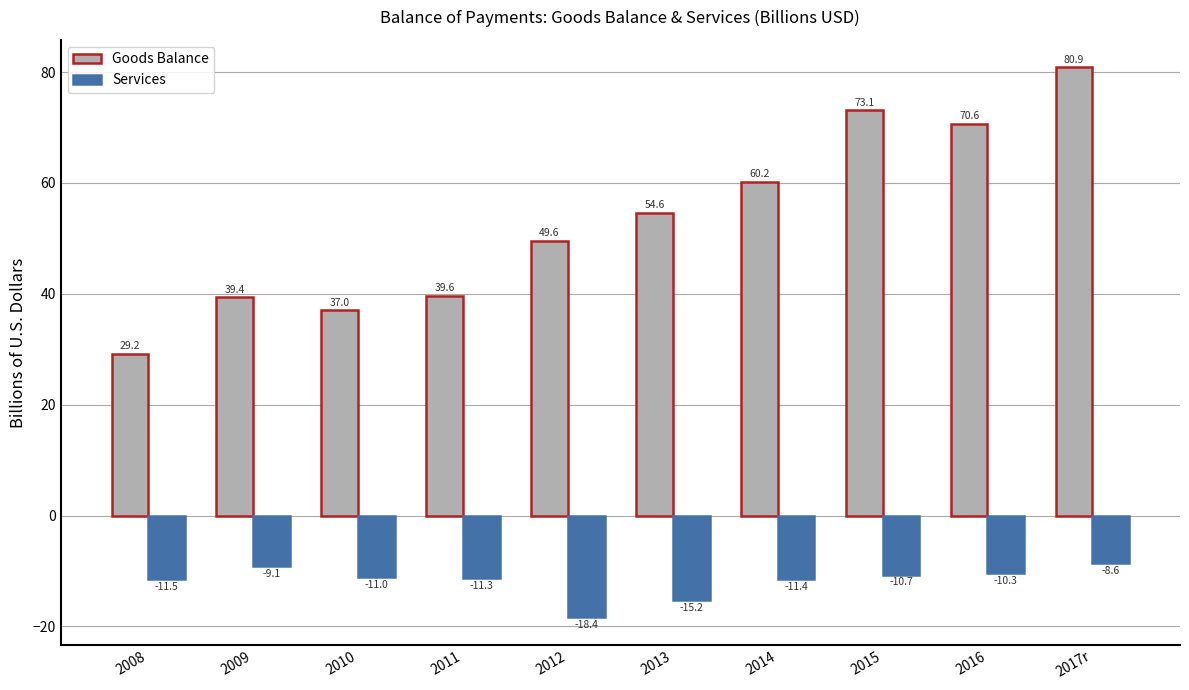

Does the chart contain stacked bars?

No